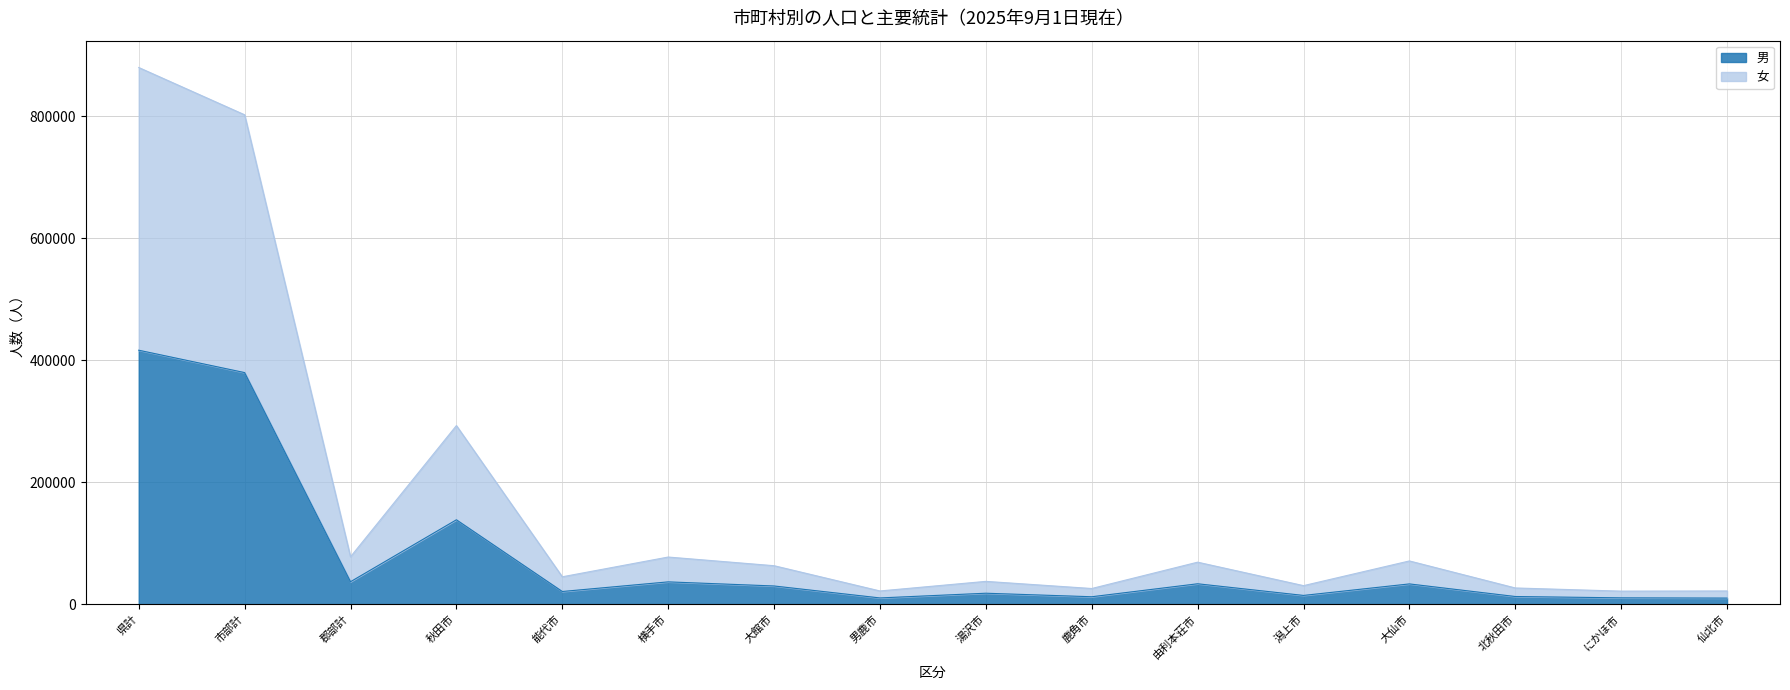

True or false: 男 has a value of 33210 at 大仙市.

True